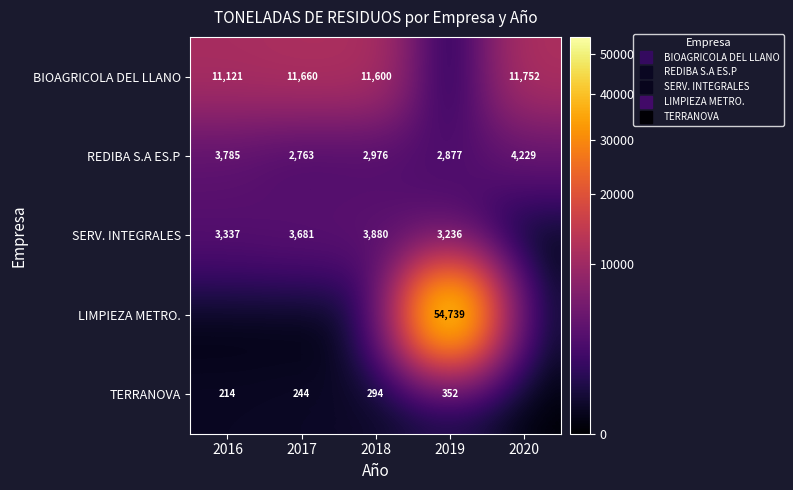

How many data points in SERV. INTEGRALES are less than 3336?

2